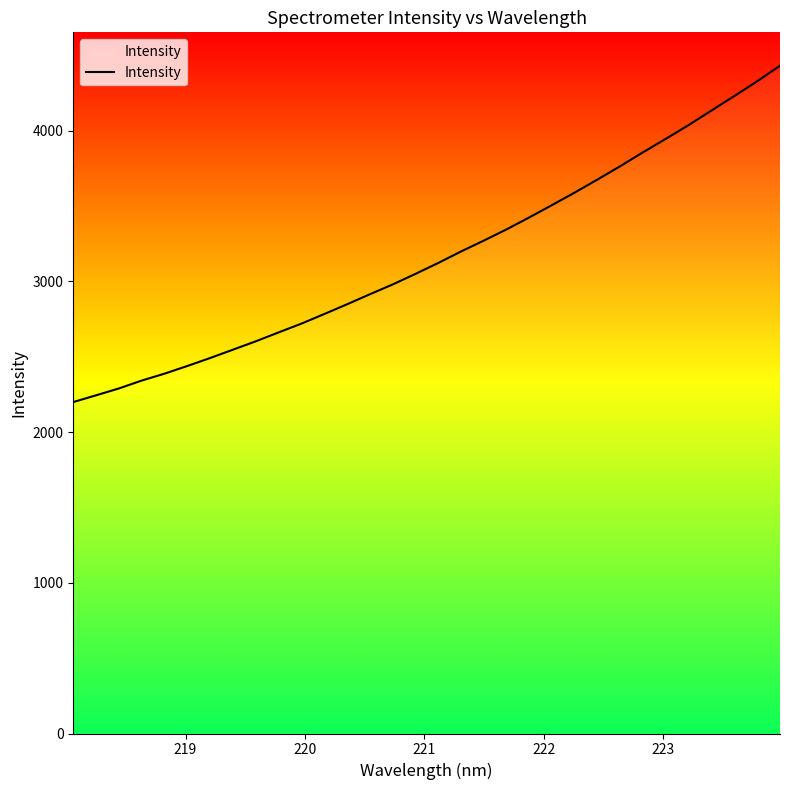

Reading left to right, what are all the values shown in this chart?

2199.6	2244.2	2289.7	2342.1	2388.0	2438.9	2491.8	2547.2	2602.6	2661.7	2719.9	2783.6	2848.2	2914.8	2979.9	3049.8	3122.4	3198.7	3270.9	3345.5	3425.1	3507.3	3590.6	3677.3	3765.9	3858.1	3947.4	4038.5	4134.8	4230.8	4328.0	4431.3